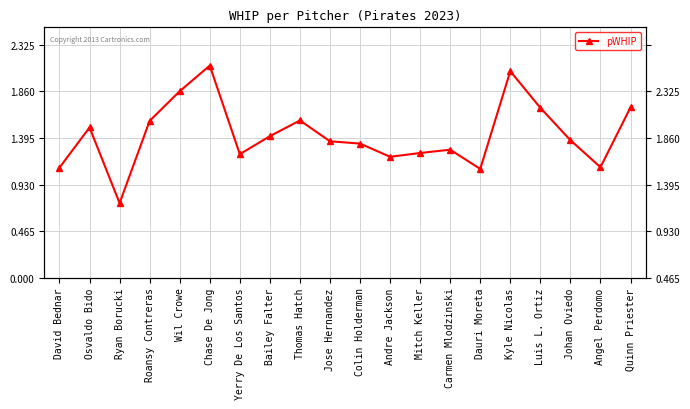

What is the difference between the maximum and second lowest values?

1.0